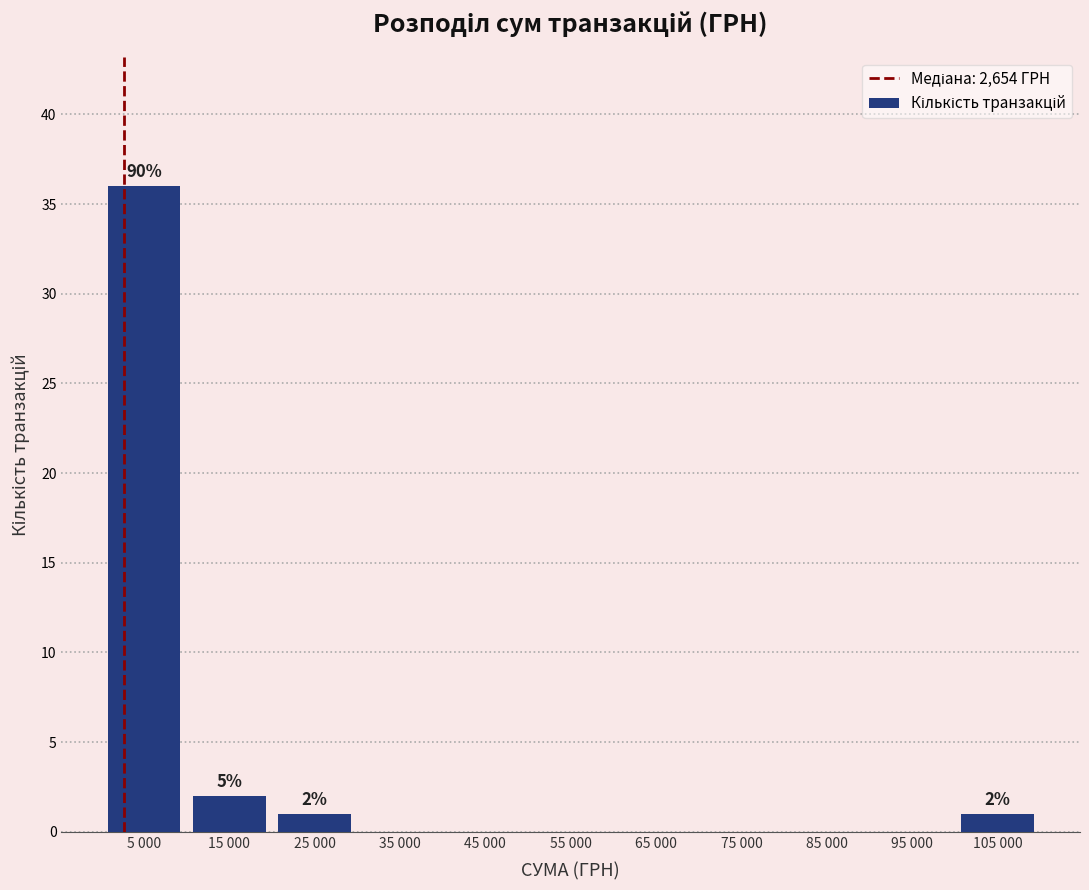

Reading left to right, transcribe all the data shown in this chart.

5 000=36	15 000=2	25 000=1	35 000=0	45 000=0	55 000=0	65 000=0	75 000=0	85 000=0	95 000=0	105 000=1